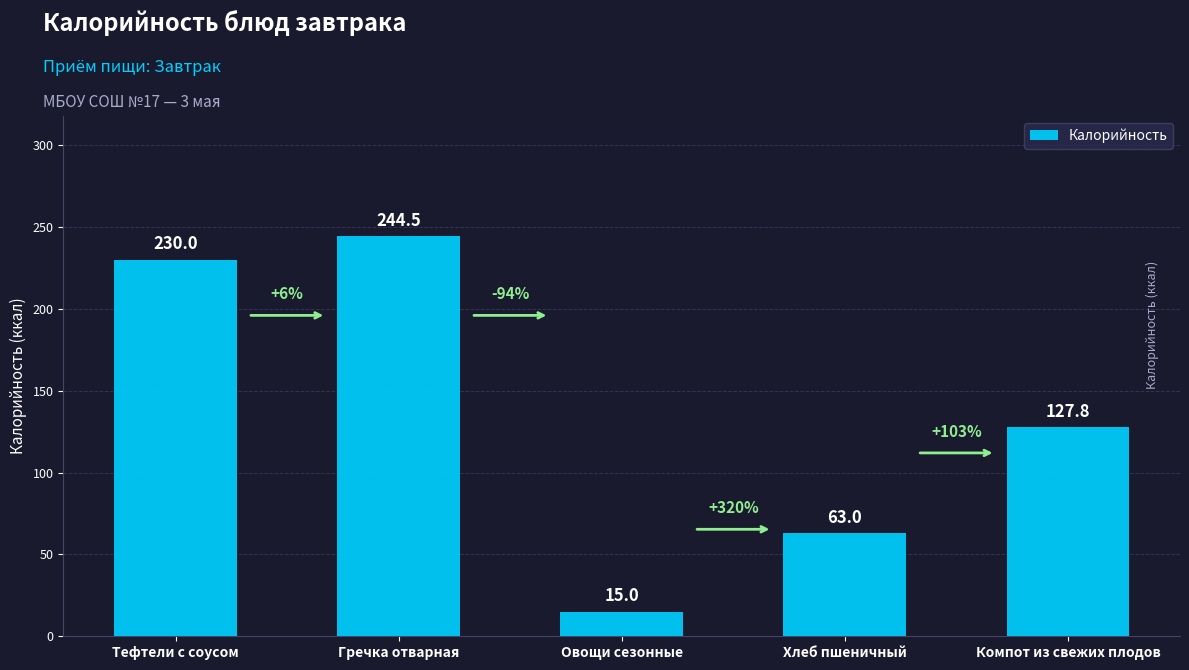

What is the label of the 5th bar from the right?

Тефтели с соусом